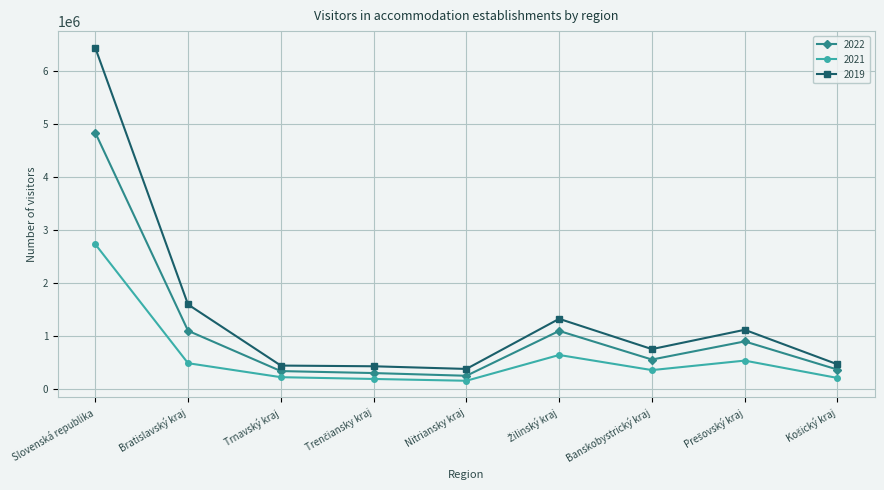

True or false: 2022 has a value of 240368 at Nitriansky kraj.

True